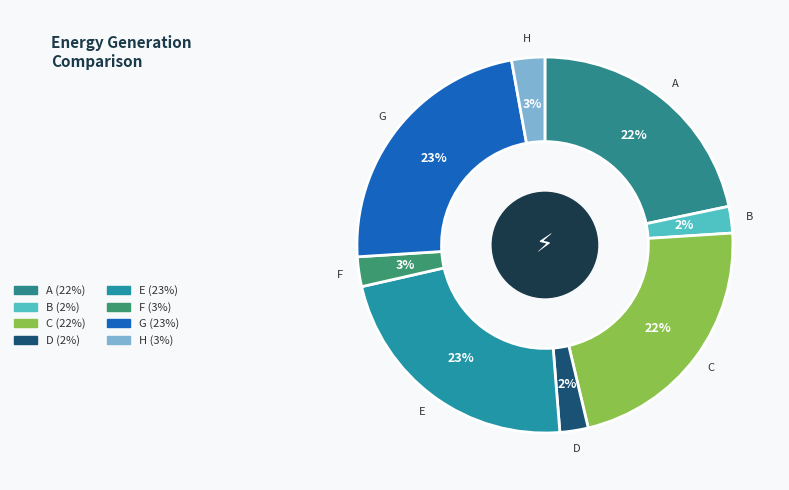

How many segments does this pie chart have?

8